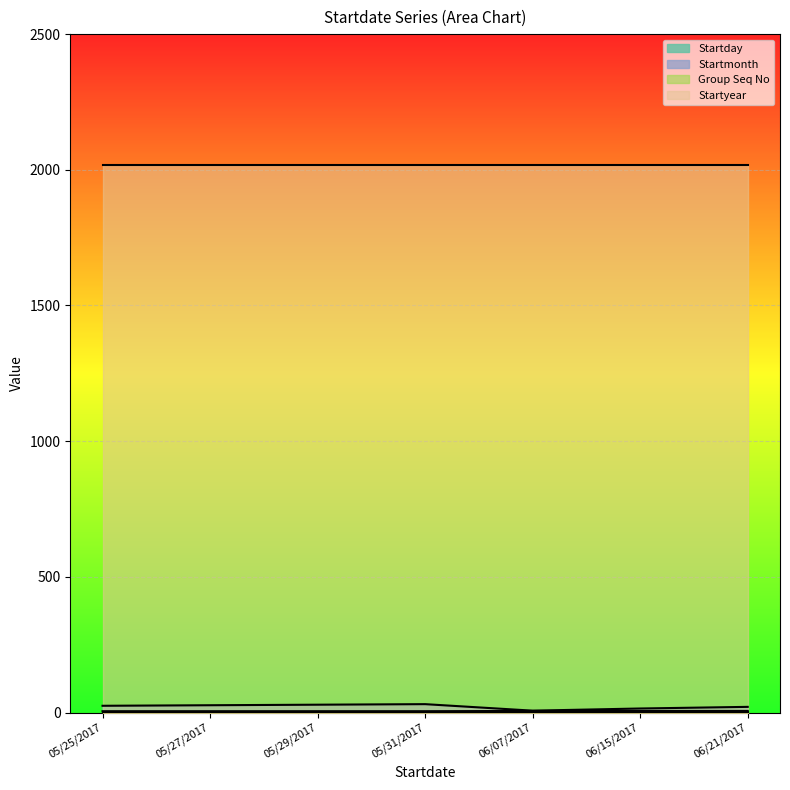

Where is the first local maximum for Startday?

05/31/2017